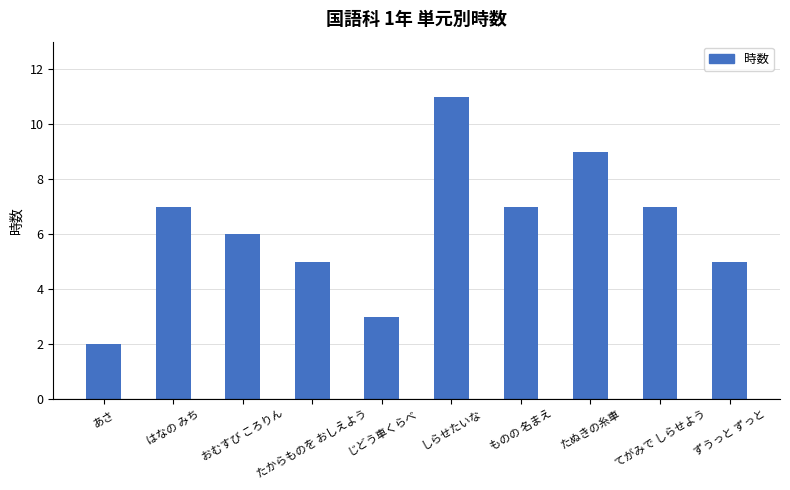

How many series are shown in this chart?

1